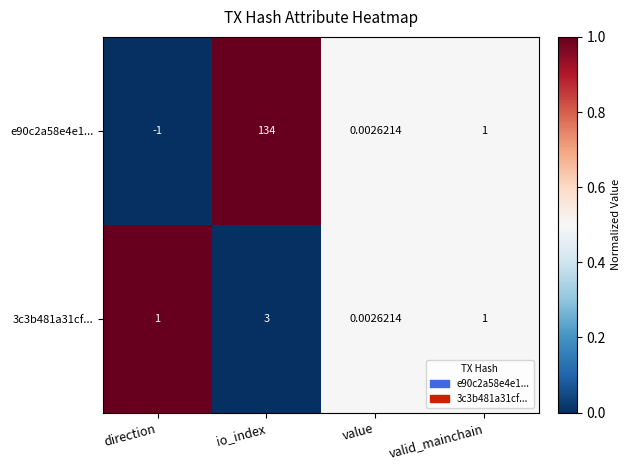

Rank the categories by e90c2a58e4e1... value from highest to lowest.

io_index, valid_mainchain, value, direction